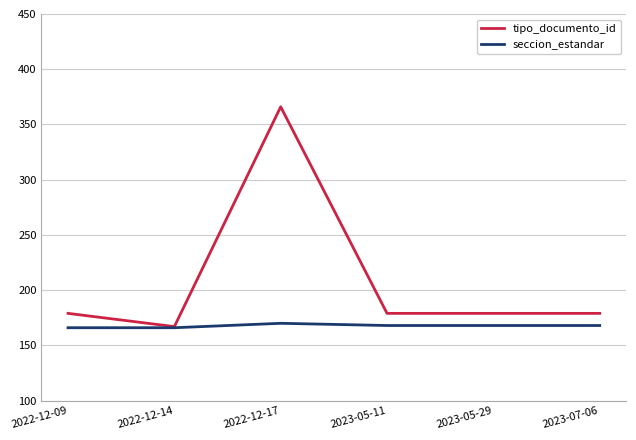

Rank the series by their maximum value, from highest to lowest.

tipo_documento_id, seccion_estandar